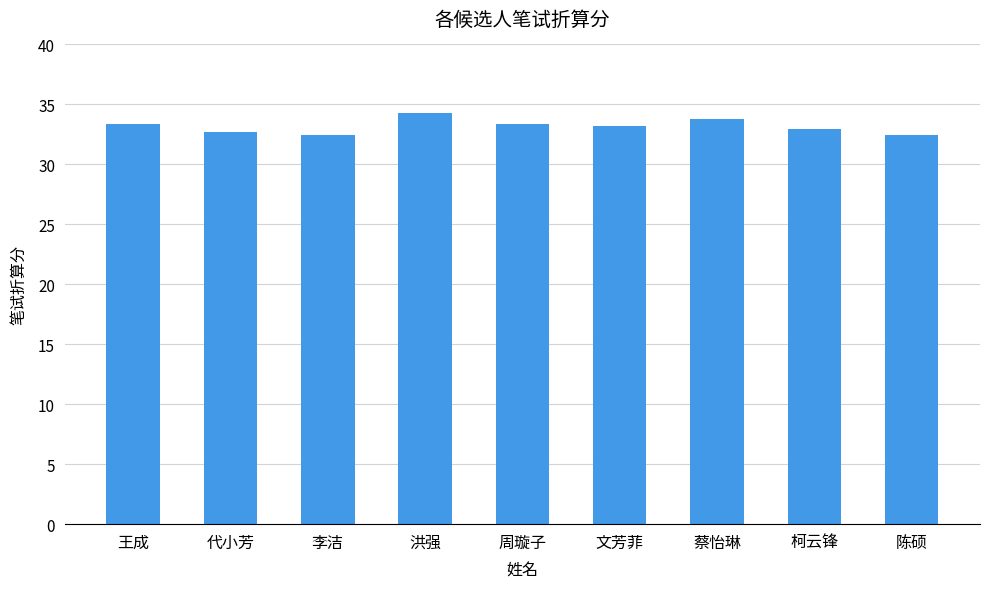

What is the difference between the second highest and minimum values?

1.3